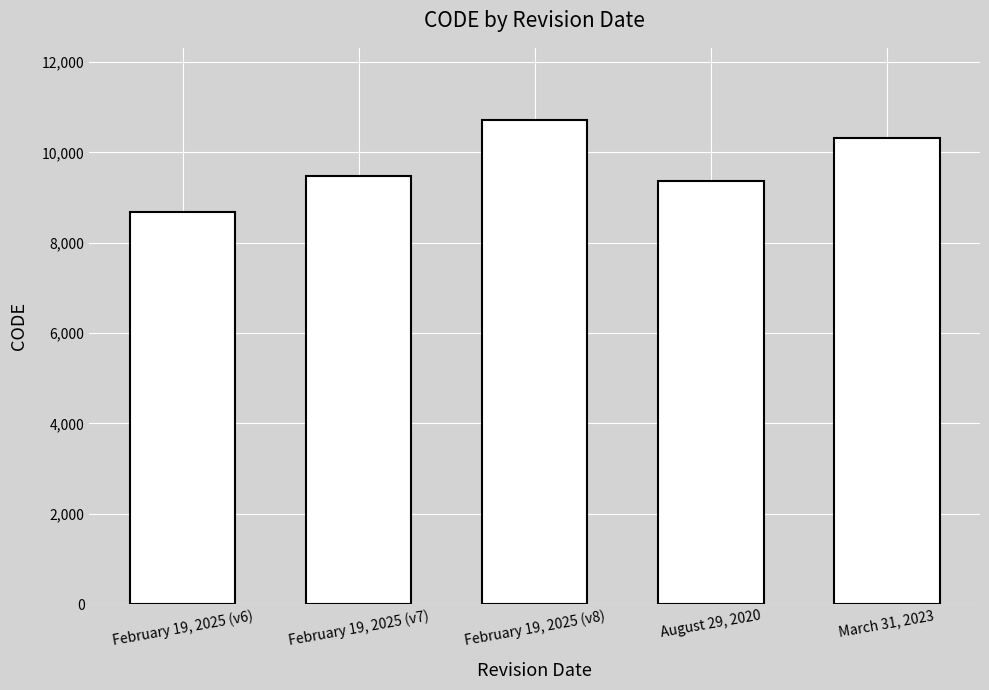

Is it true that the value at August 29, 2020 is 14977?

False